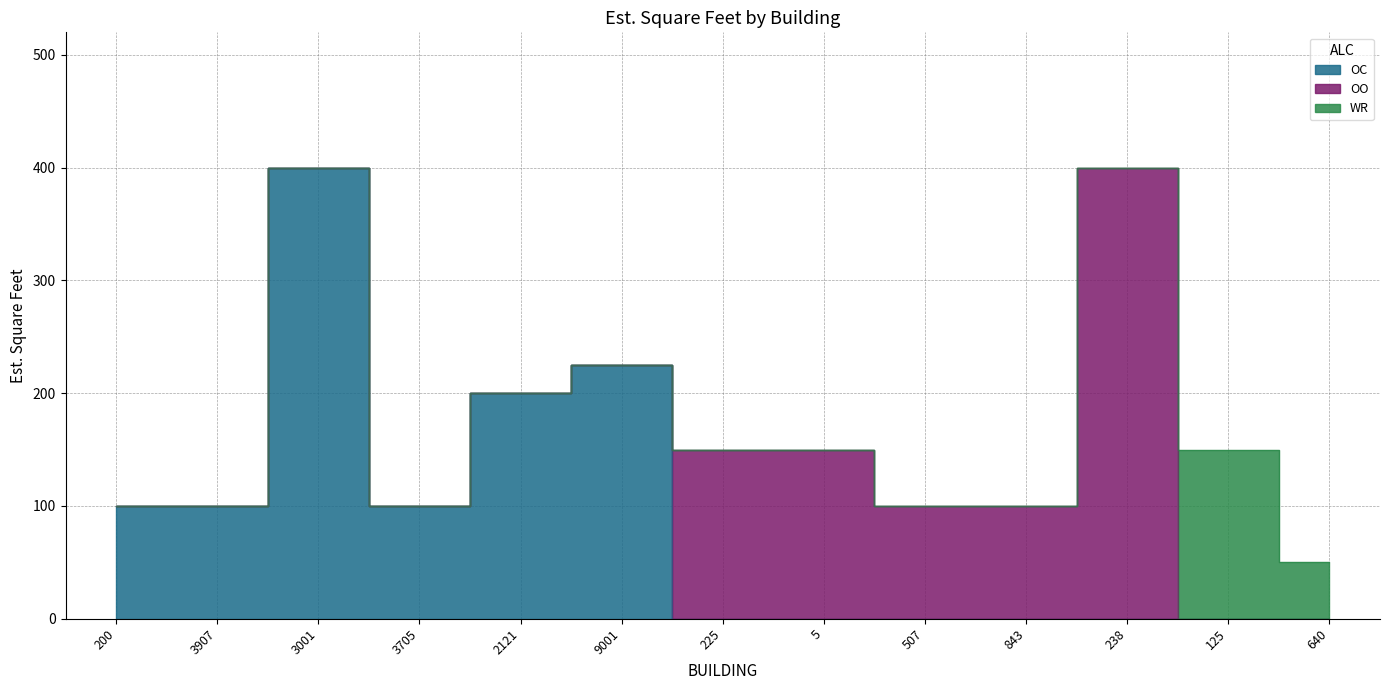

What is the greatest value displayed?

400